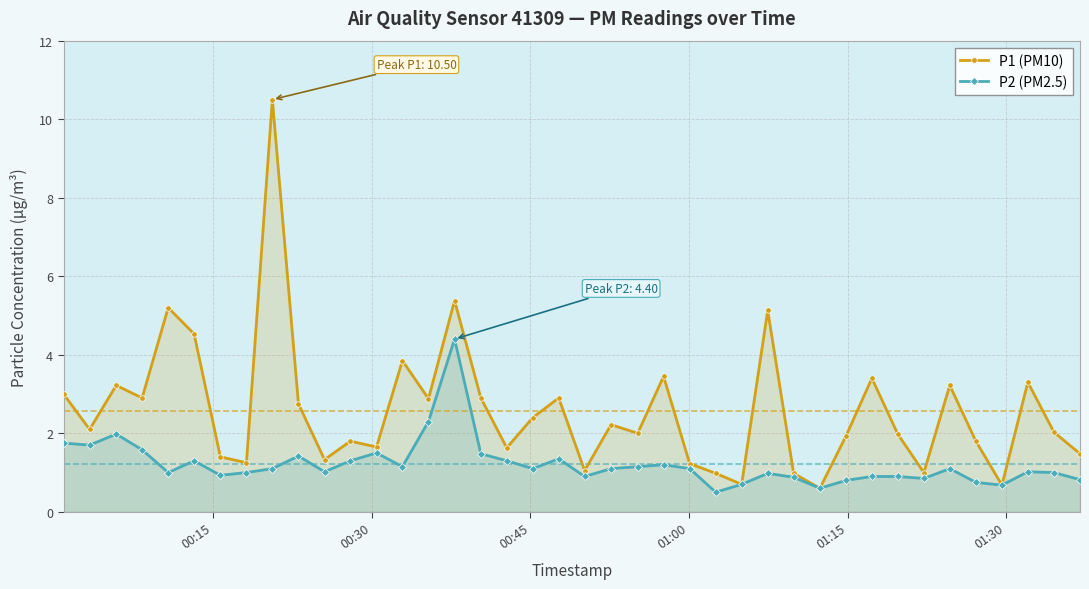

Does the chart have visible grid lines?

Yes